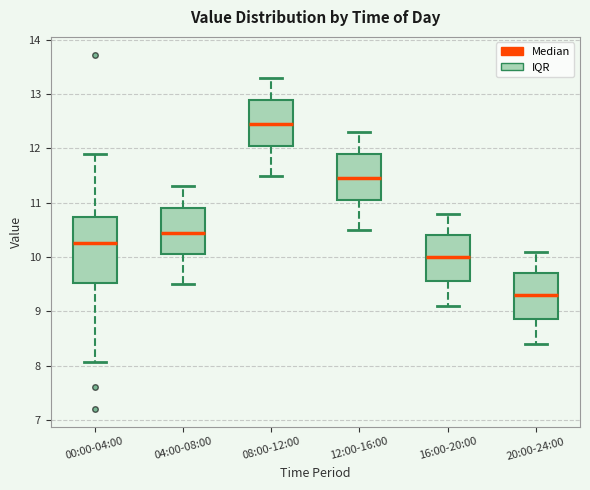

Reading left to right, read every box against the y-axis: the position of its median line, the range the box covers, and the ends of its whiskers. The values are not printed on the chart, so give them approximately, as read against the axis.

00:00-04:00: median 10.3, box 9.5 to 10.7, whiskers 8.1 to 11.9
04:00-08:00: median 10.5, box 10.1 to 10.9, whiskers 9.5 to 11.3
08:00-12:00: median 12.5, box 12.1 to 12.9, whiskers 11.5 to 13.3
12:00-16:00: median 11.5, box 11.1 to 11.9, whiskers 10.5 to 12.3
16:00-20:00: median 10.0, box 9.6 to 10.4, whiskers 9.1 to 10.8
20:00-24:00: median 9.3, box 8.9 to 9.7, whiskers 8.4 to 10.1